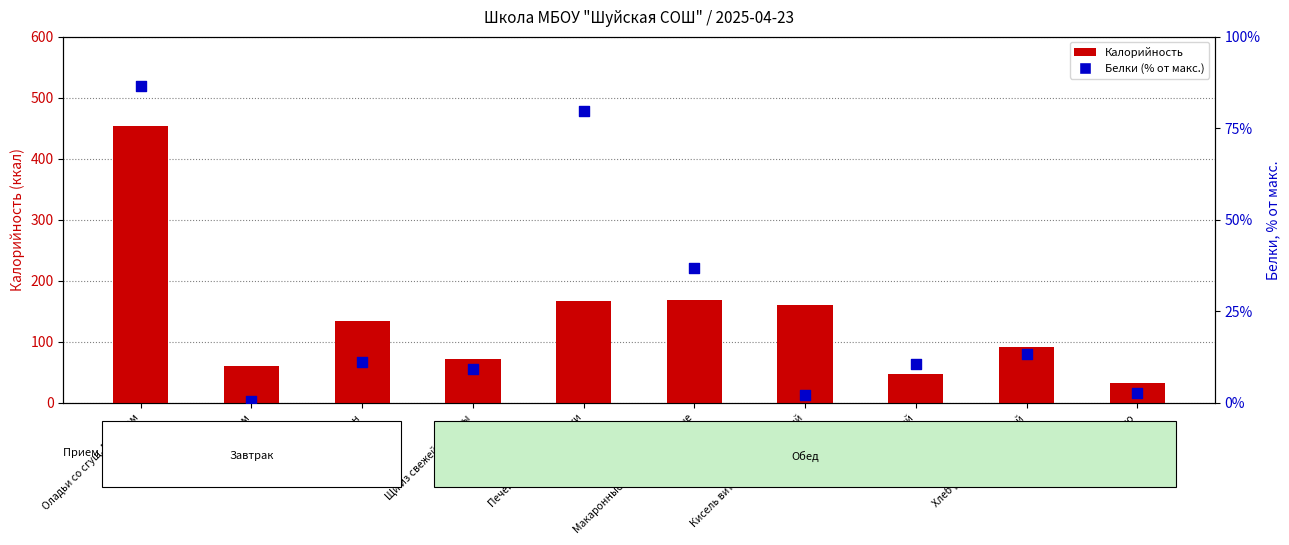

Which series contains the highest Y value?

Калорийность